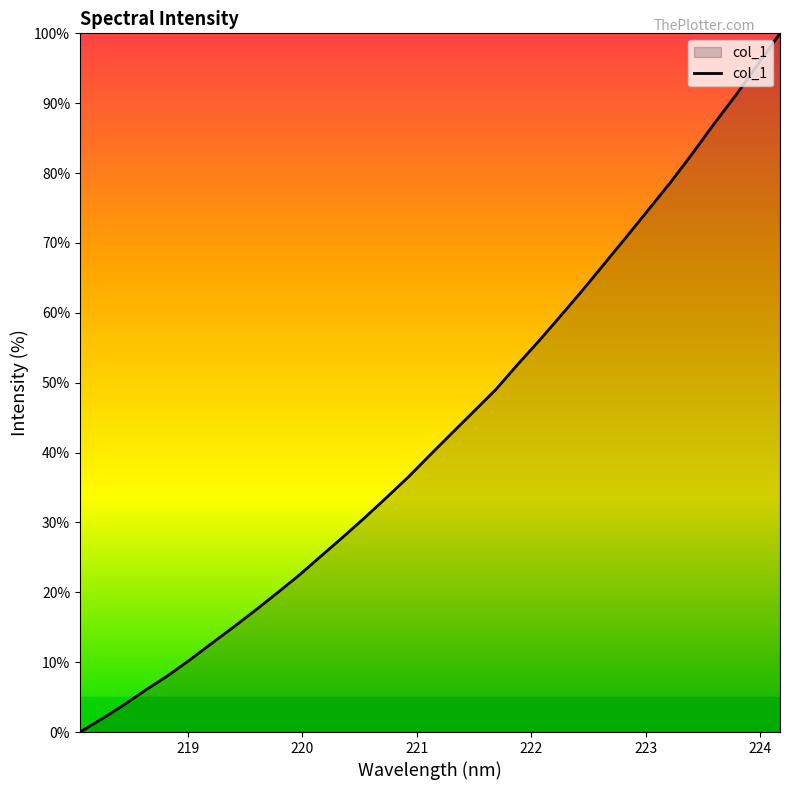

What is the maximum value shown in the chart?

100.0